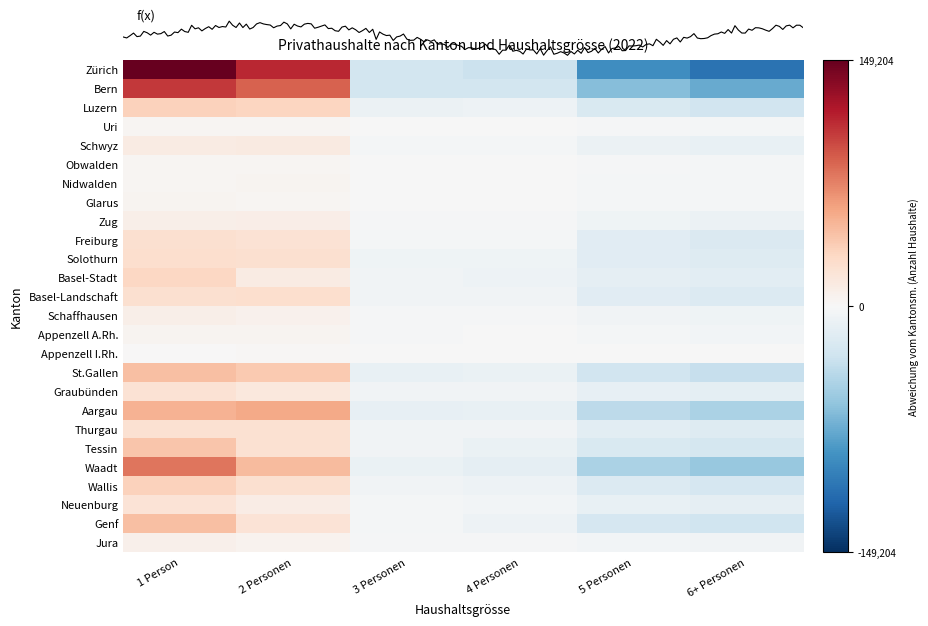

Which category has the lowest value across all series?

6+ Personen